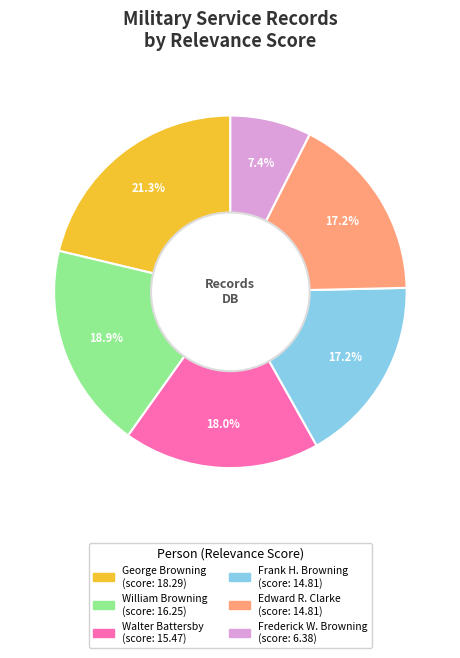

To the nearest percent, what is the difference between the largest and smallest slice percentages?

14%